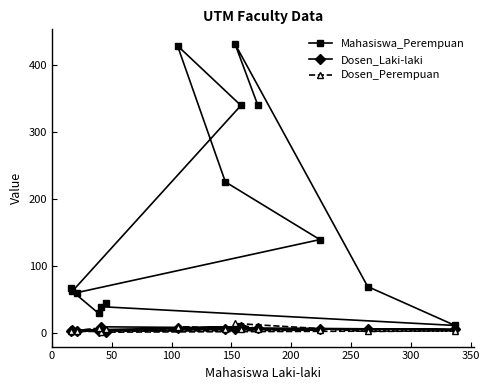

Which series has the widest spread of values?

Mahasiswa_Perempuan